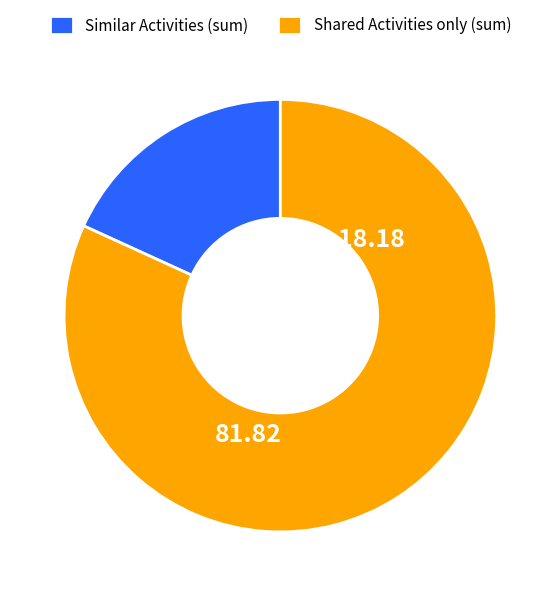

Which category has the biggest portion of the pie?

Shared Activities only (sum)